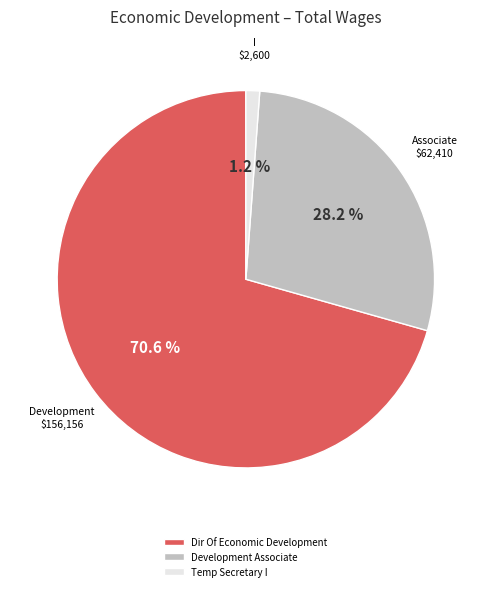

Rank the categories by value from highest to lowest.

Dir Of Economic Development, Development Associate, Temp Secretary I